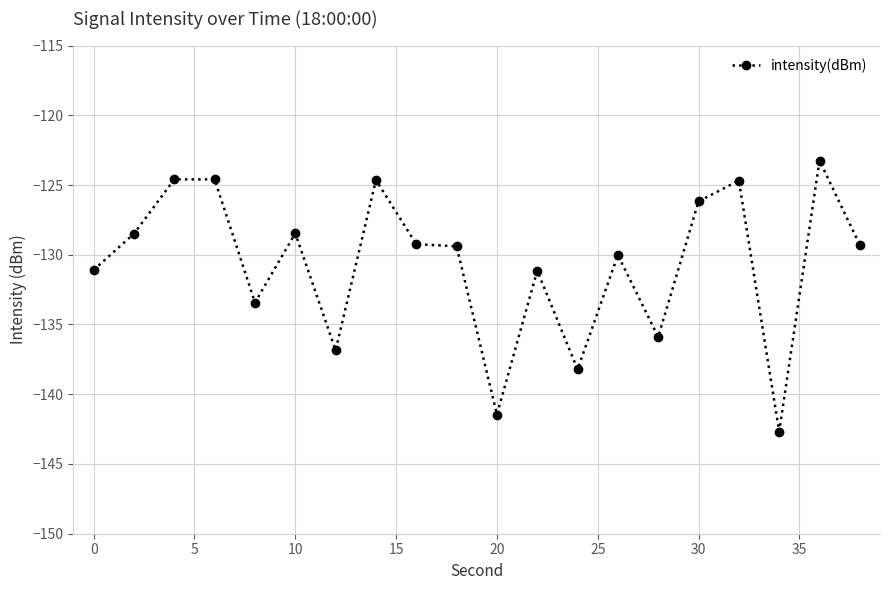

What is the value of the 14th point from the left?

-130.0